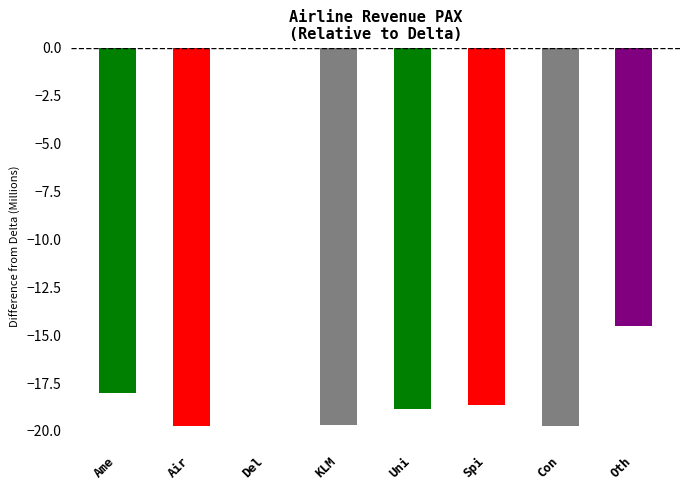

What is the change in value from Ame to Del?

+18.0